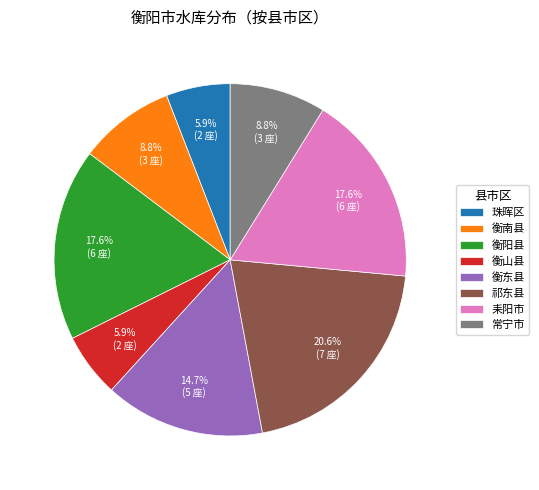

Is 衡东县 the majority of the pie?

No